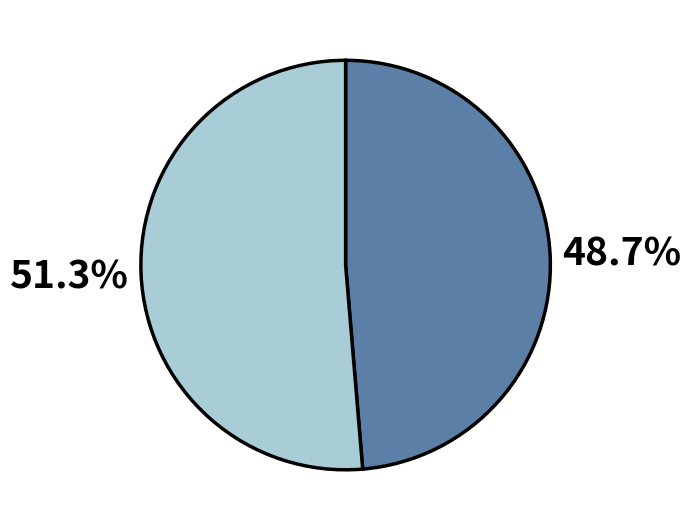

Is there a majority slice in this chart?

Yes